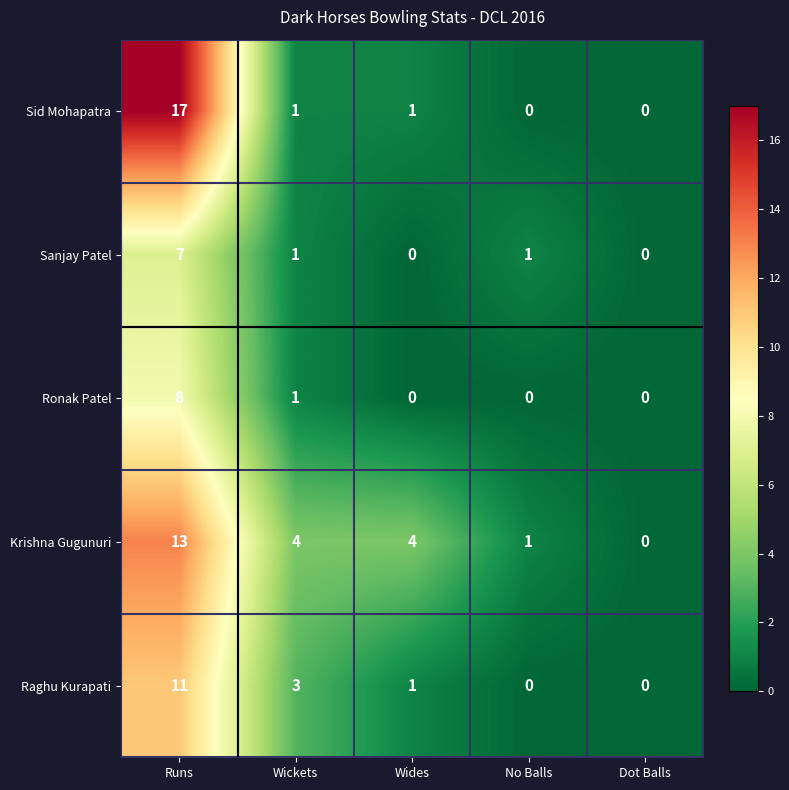

What is the sum of all Sanjay Patel values?

9